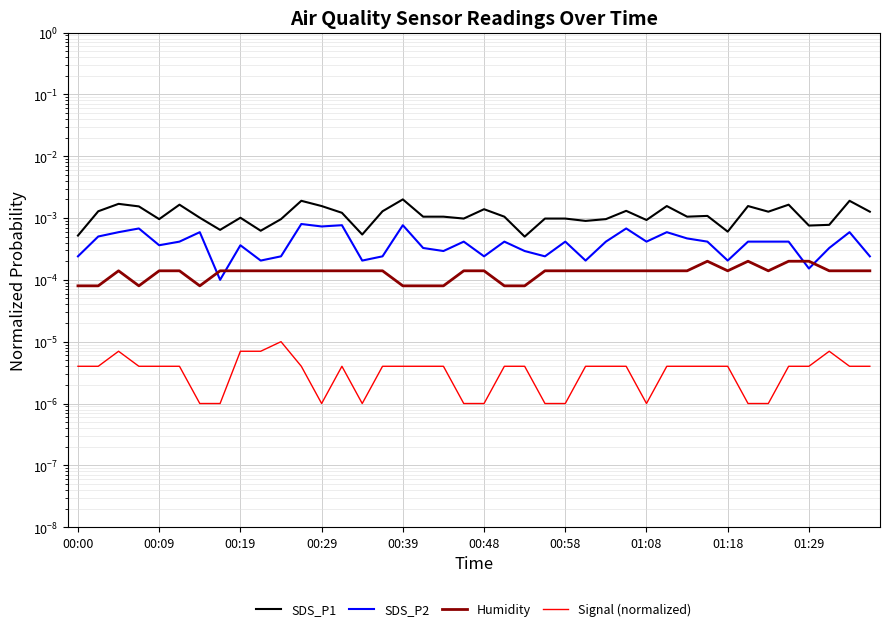

How many lines are shown in the chart?

4